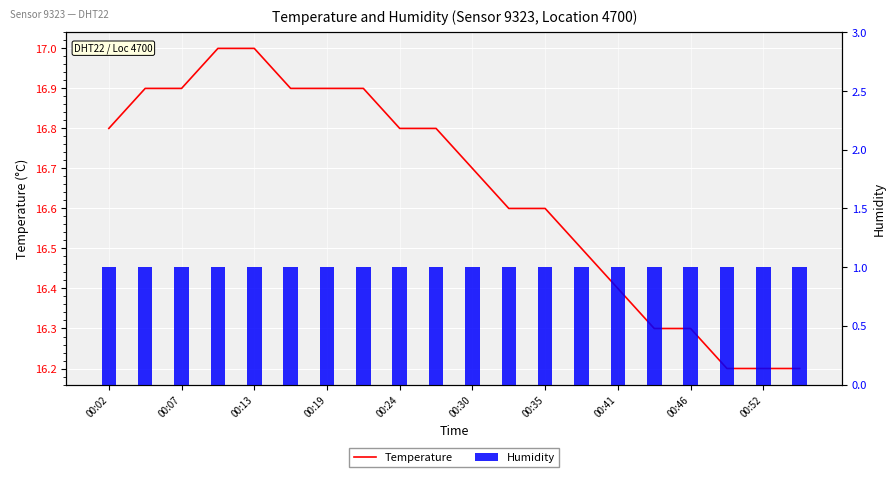

What is the lowest value of the Humidity series?

1.0